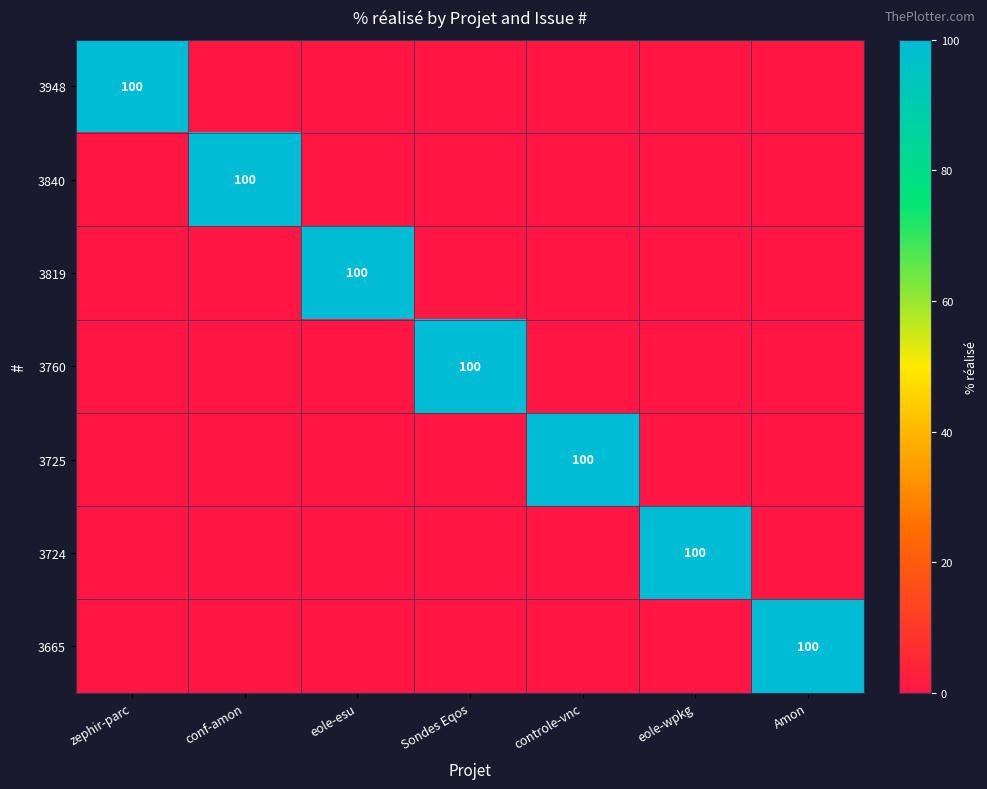

True or false: 3948 has a value of 31 at Amon.

False